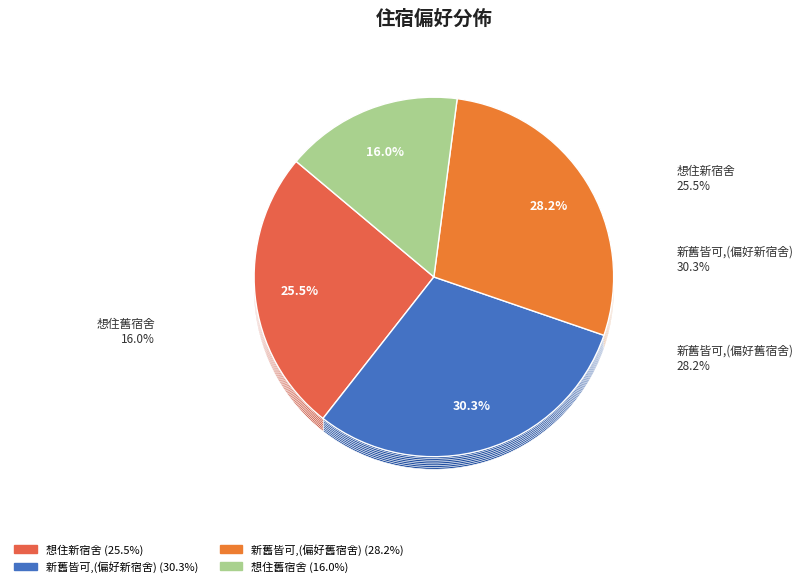

How much of the chart is everything except 新舊皆可,(偏好新宿舍)?

69.7%